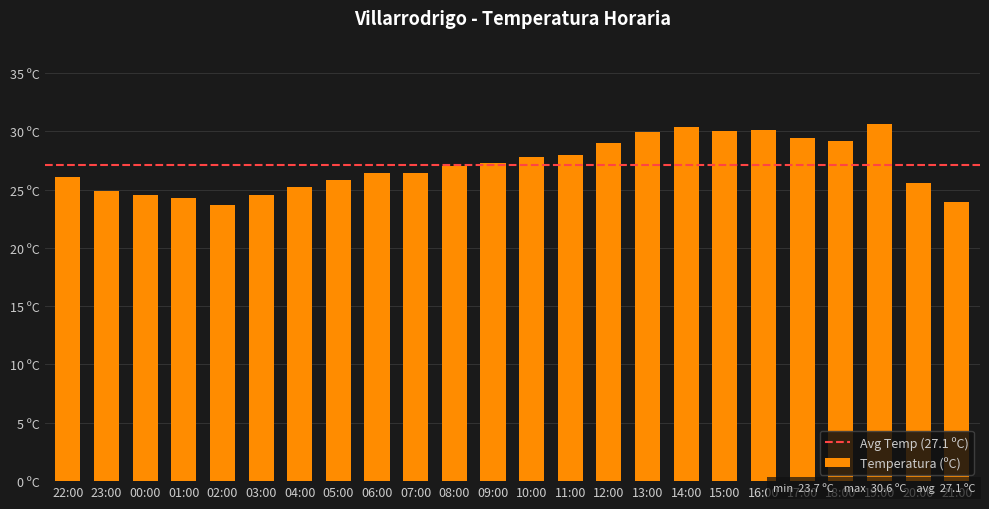

What is the average value?

27.1